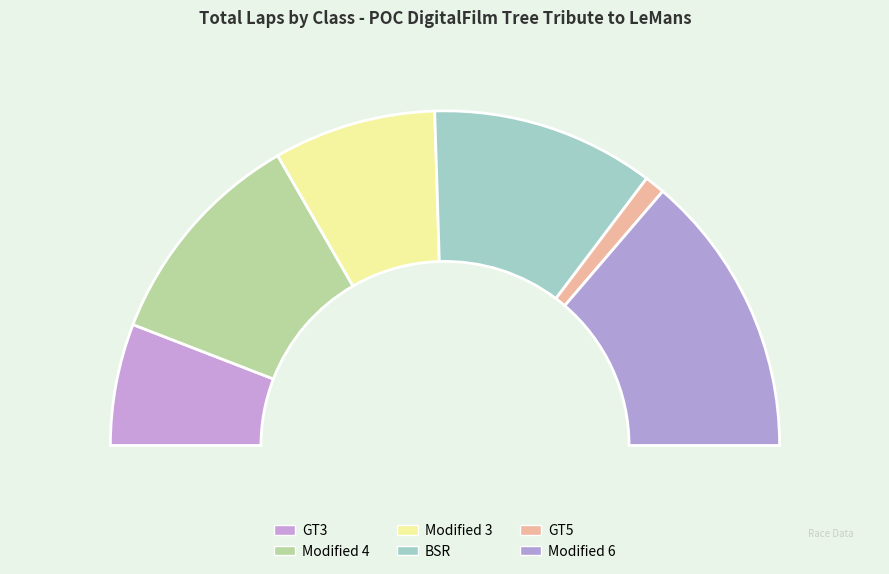

Is it true that Modified 4 is 9% of the pie?

False